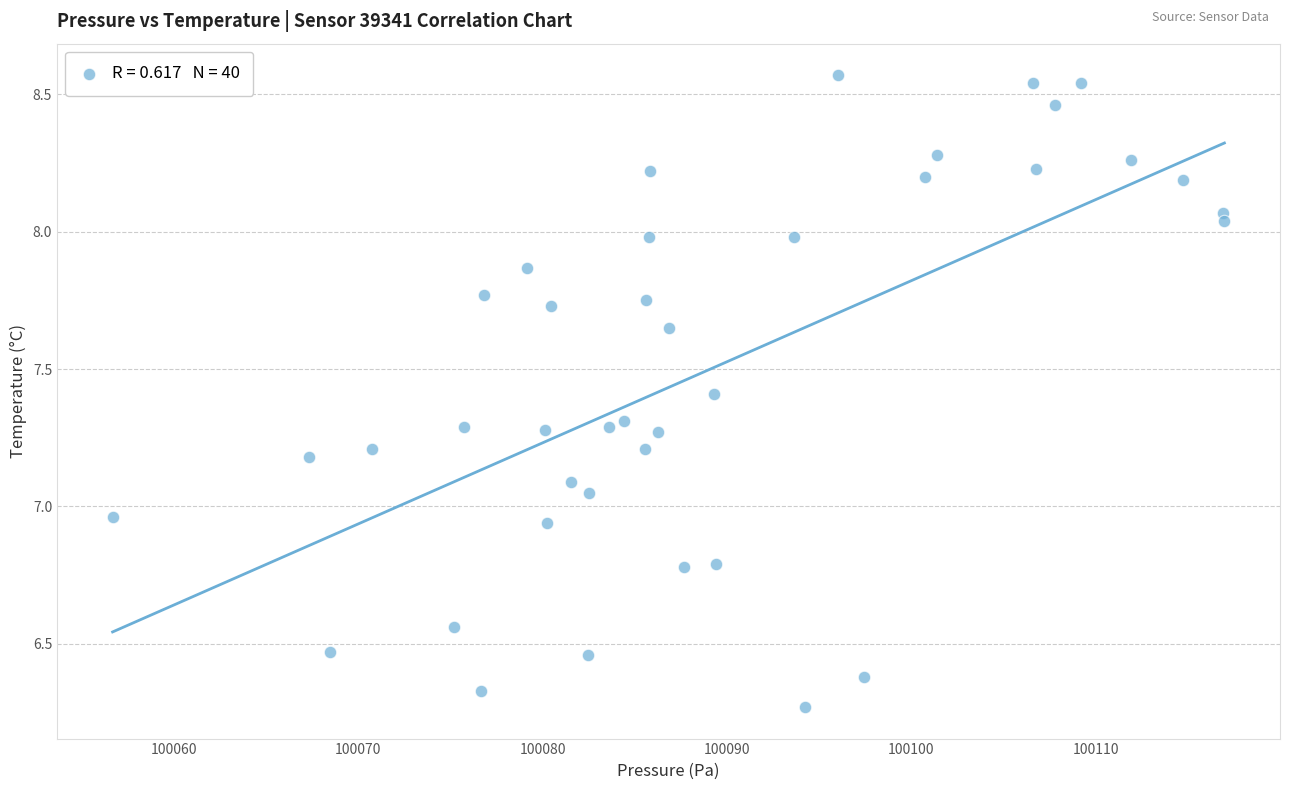

What is the range of Y values (max minus min)?

2.3